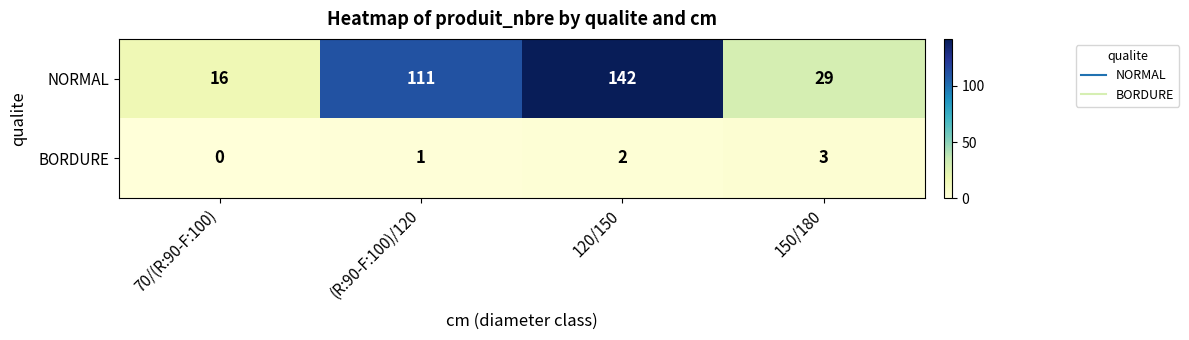

Where is BORDURE nearest to the value 1?

(R:90-F:100)/120